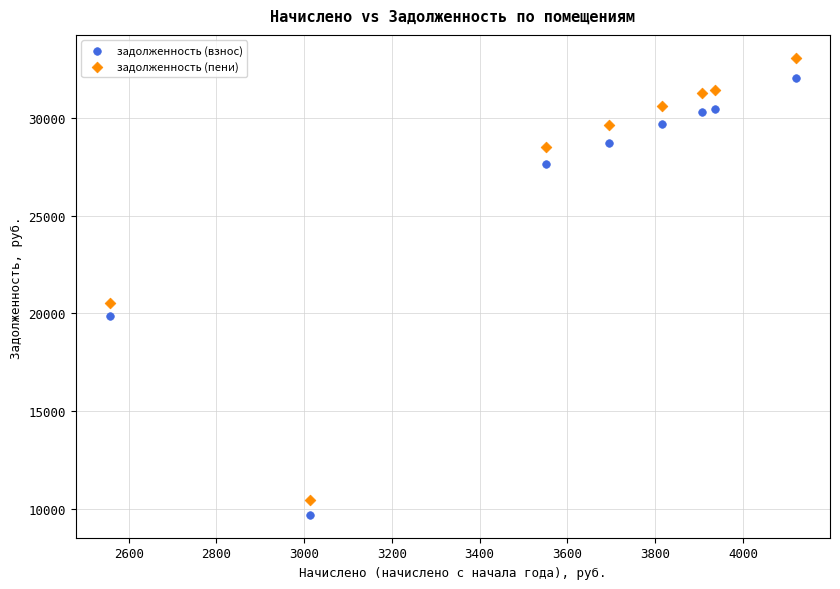

Which series has the largest Y range (max minus min)?

задолженность (пени)